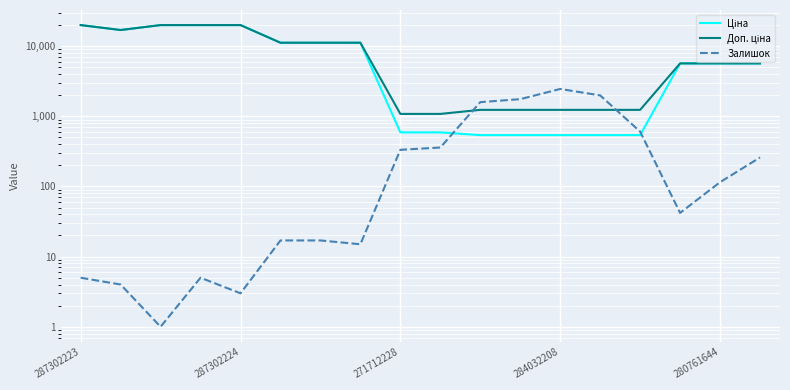

What is the approximate value of Ціна at 280761644?

5673.8